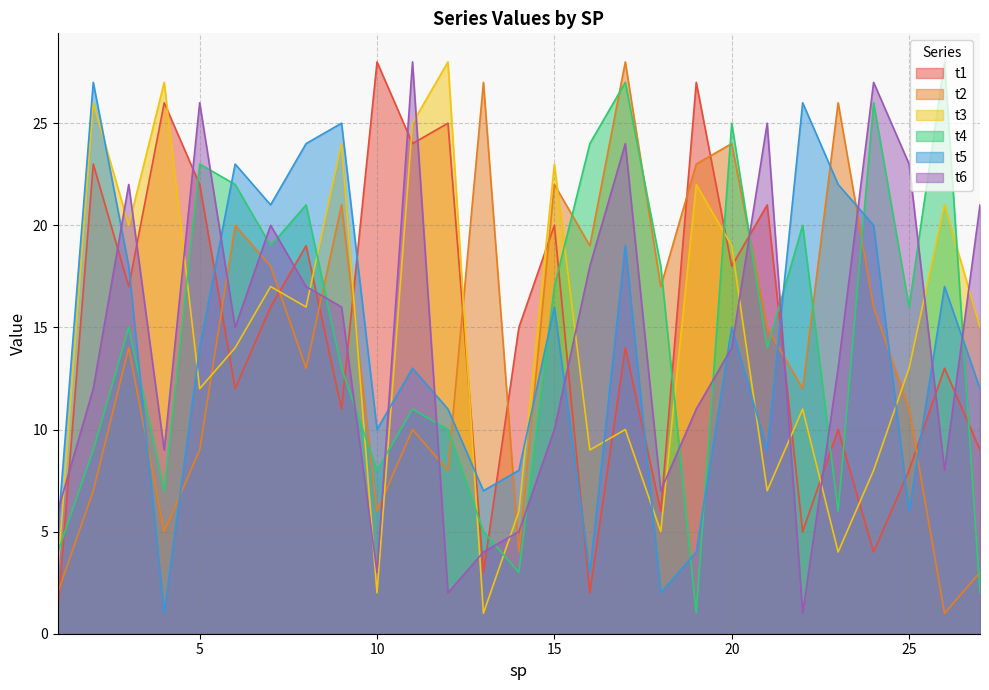

At 24, list the series in order from largest to smallest.

t6, t4, t5, t2, t3, t1